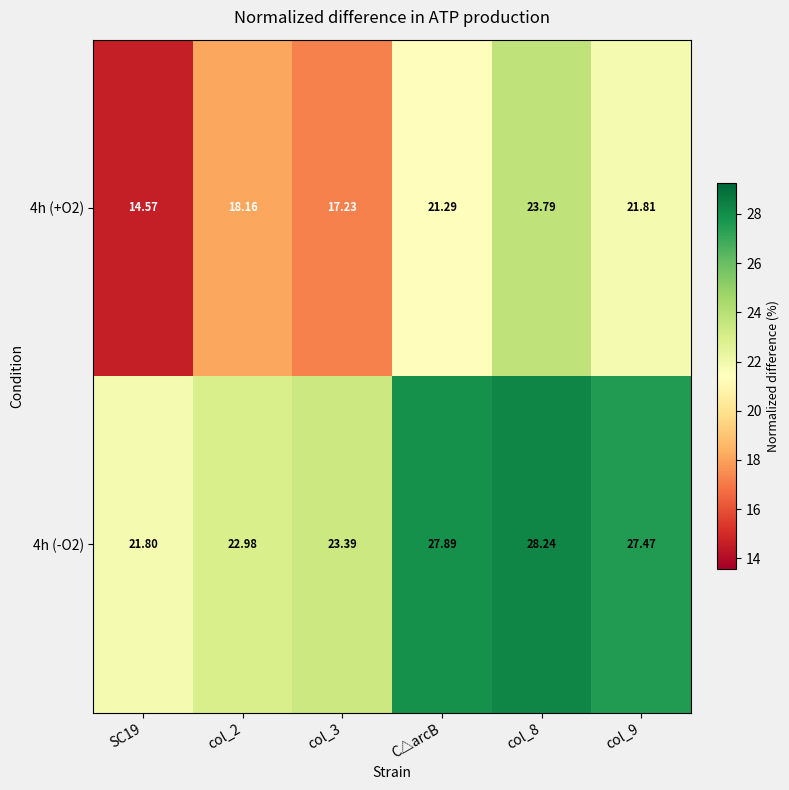

What is the difference between the highest and lowest values at col_9?

5.7